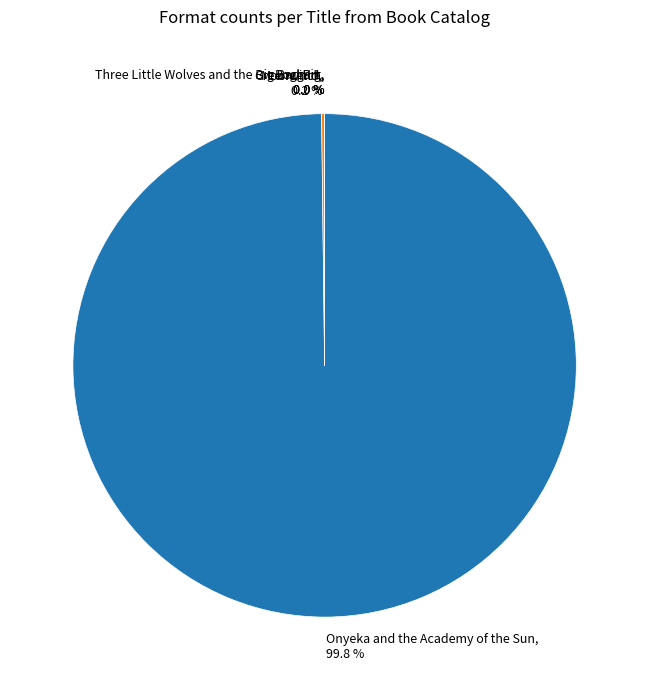

Which slice represents more than half of the pie?

Onyeka and the Academy of the Sun